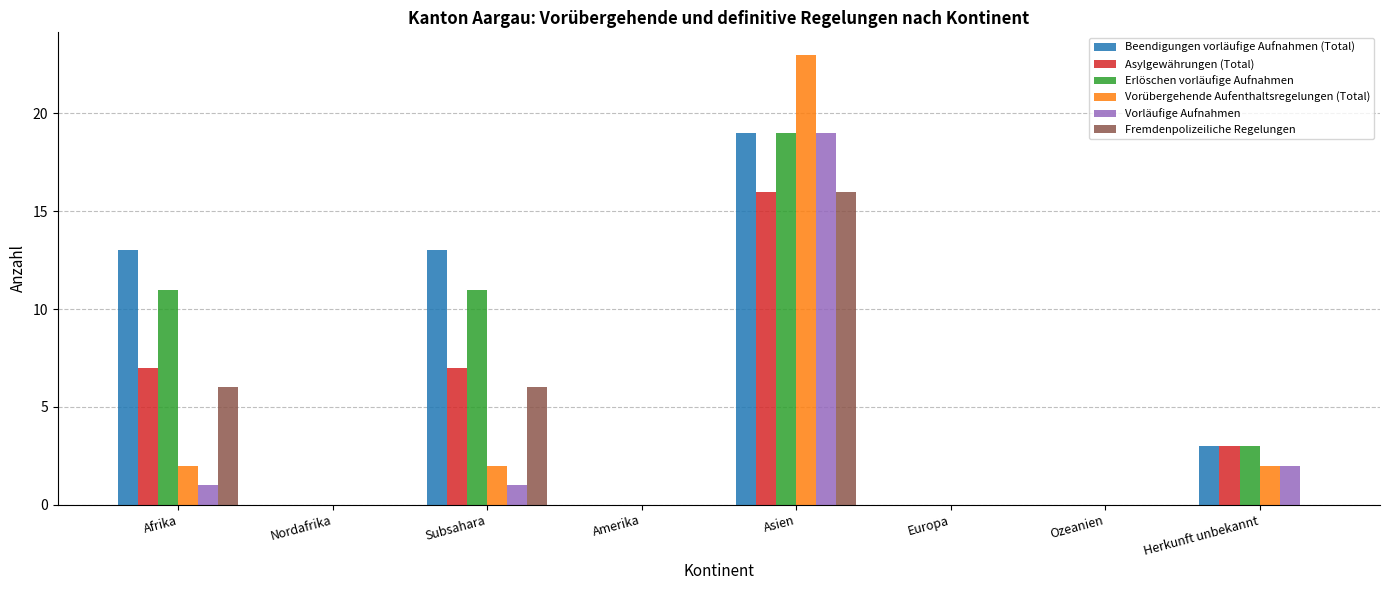

True or false: Fremdenpolizeiliche Regelungen has a value of 9 at Nordafrika.

False